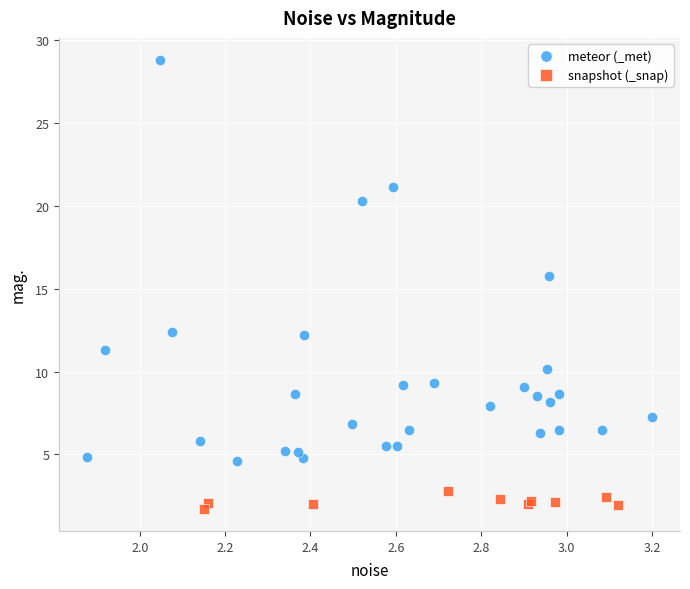

Which series contains the highest Y value?

meteor (_met)